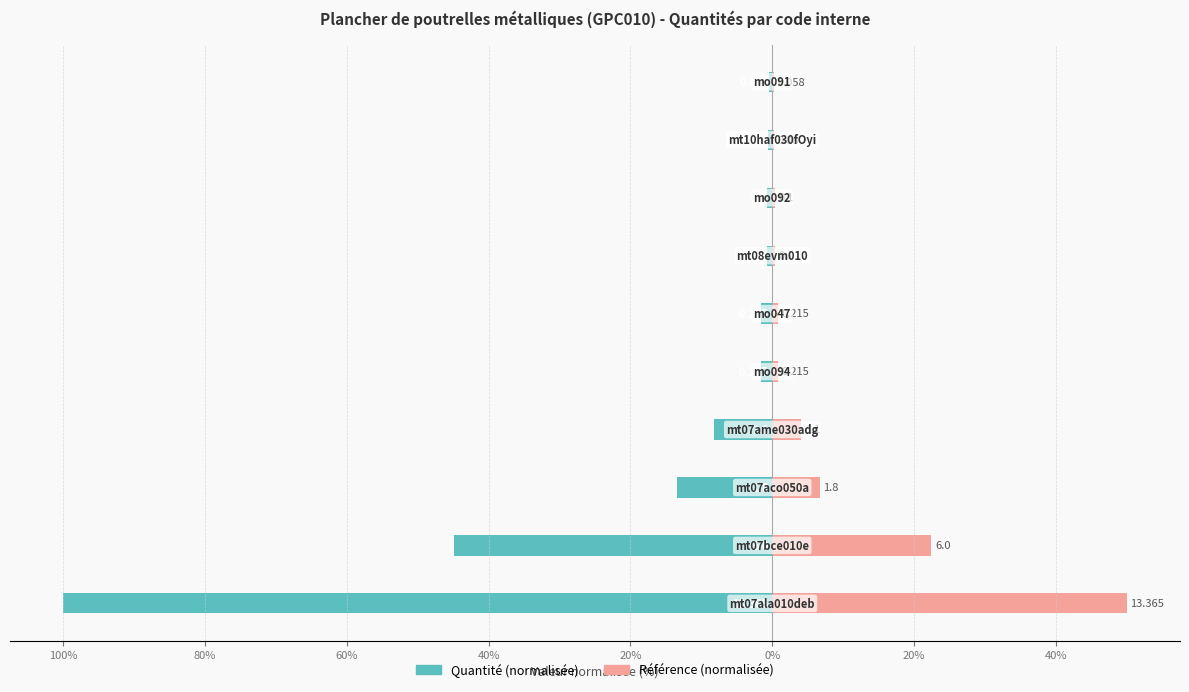

What is the value of the Référence (normalisée) bar at the 9th from the left?

0.8